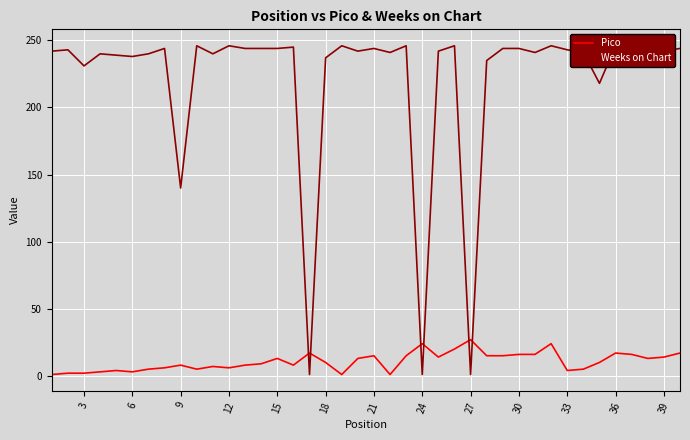

How many lines are shown in the chart?

2